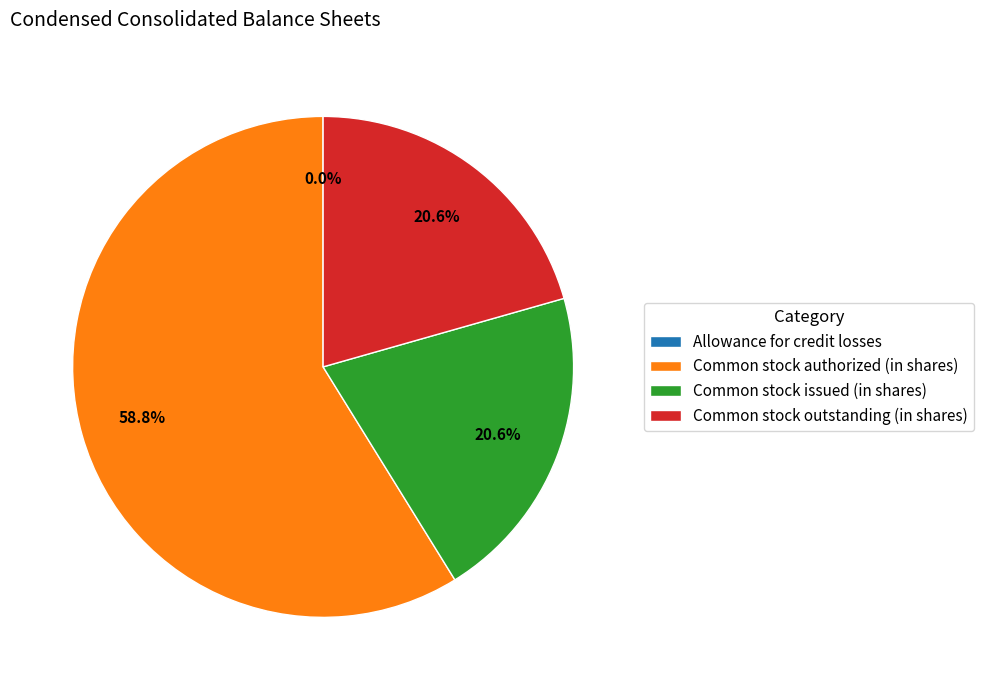

What is the majority slice?

Common stock authorized (in shares)